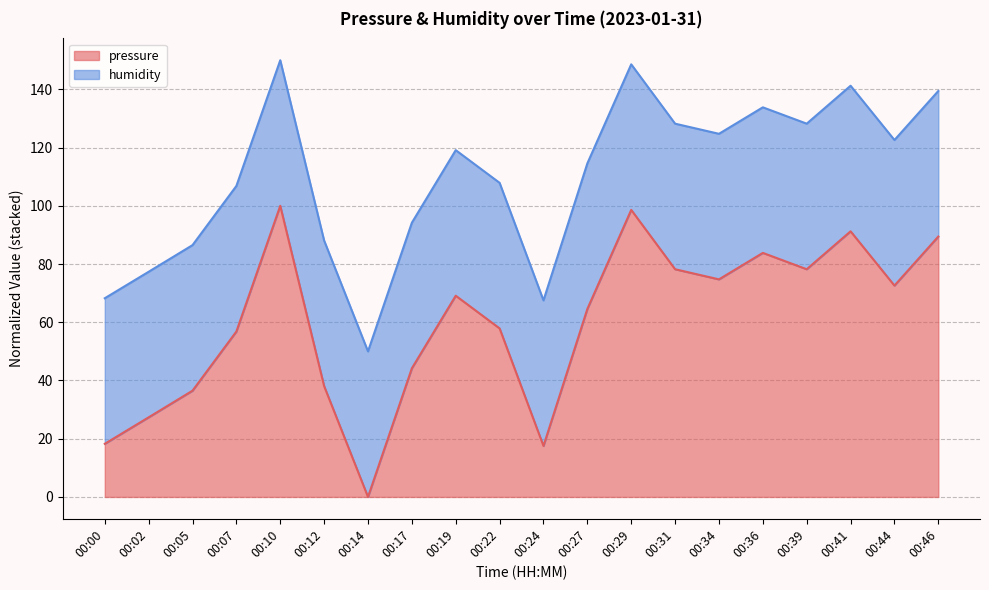

How many values exceed 69?

10